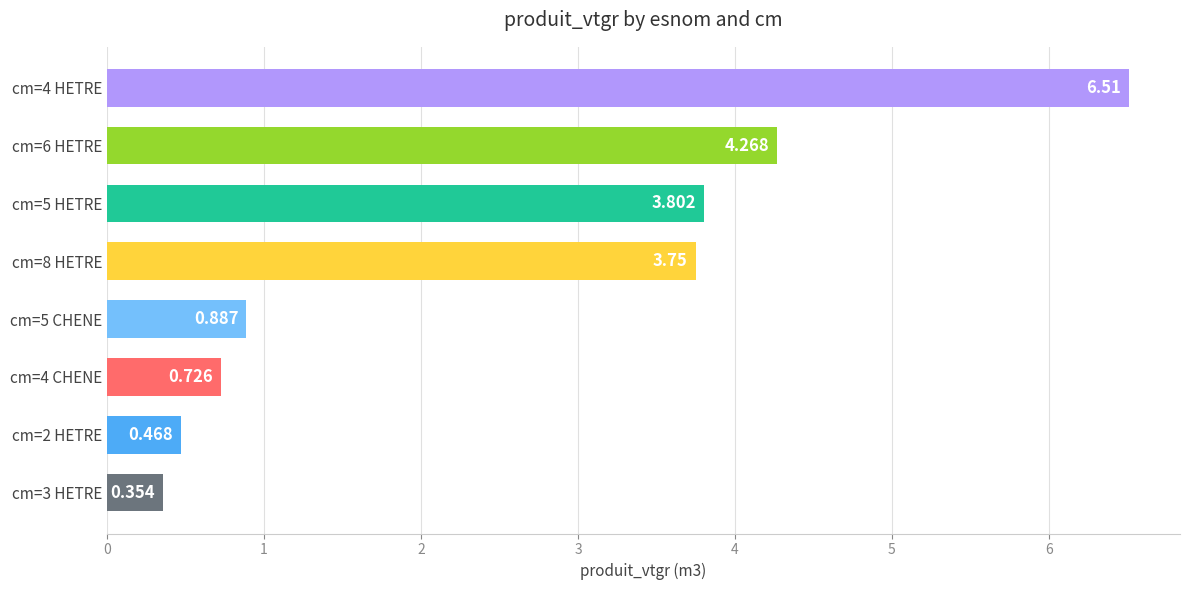

Rank the categories by value from lowest to highest.

cm=3 HETRE, cm=2 HETRE, cm=4 CHENE, cm=5 CHENE, cm=8 HETRE, cm=5 HETRE, cm=6 HETRE, cm=4 HETRE